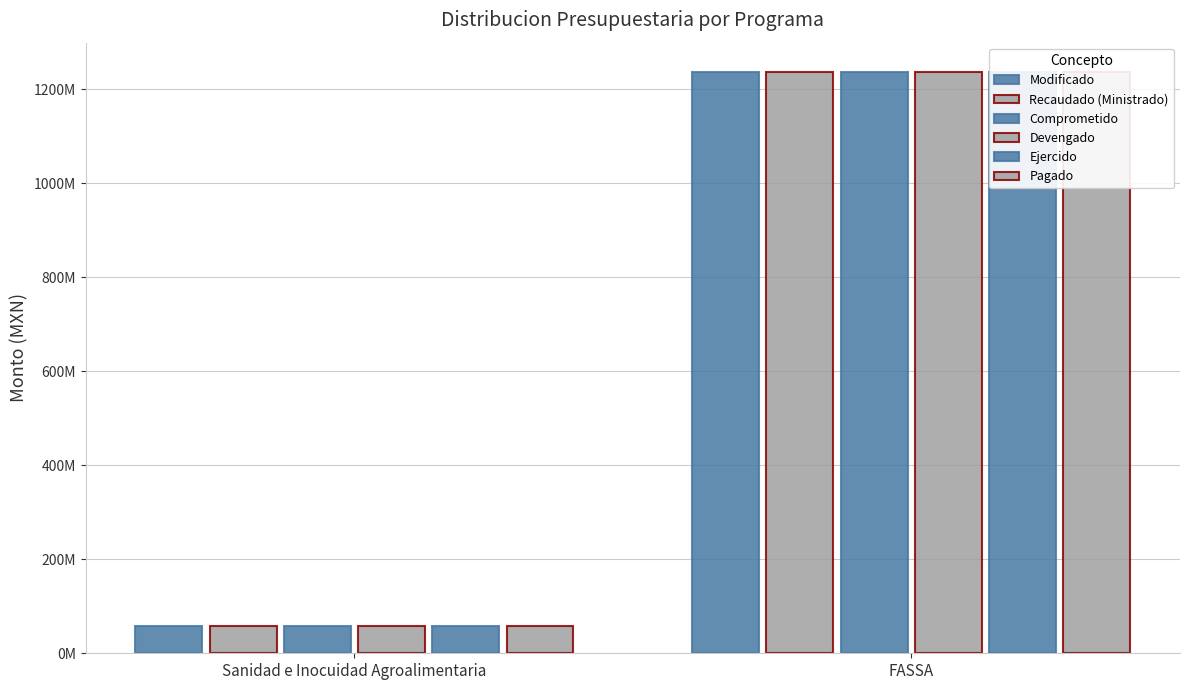

Reading right to left, transcribe all the data shown in this chart.

Modificado: 1236795110.9	58248783.6
Recaudado (Ministrado): 1236569728.9	57528512.5
Comprometido: 1236630916.6	58244020.5
Devengado: 1236630916.6	58176039.7
Ejercido: 1236630916.6	57798712.7
Pagado: 1236630916.6	57798712.7